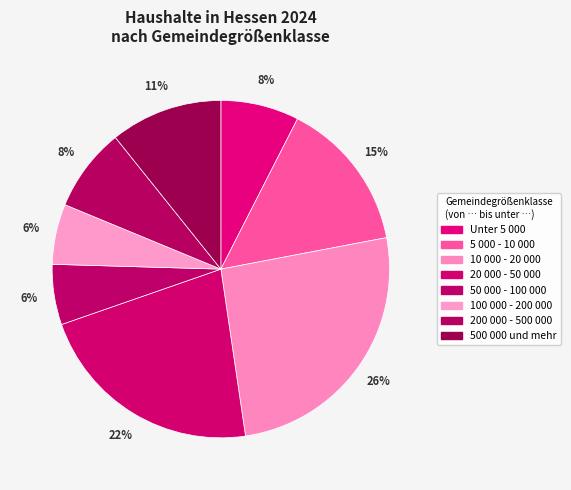

Is there a majority slice in this chart?

No